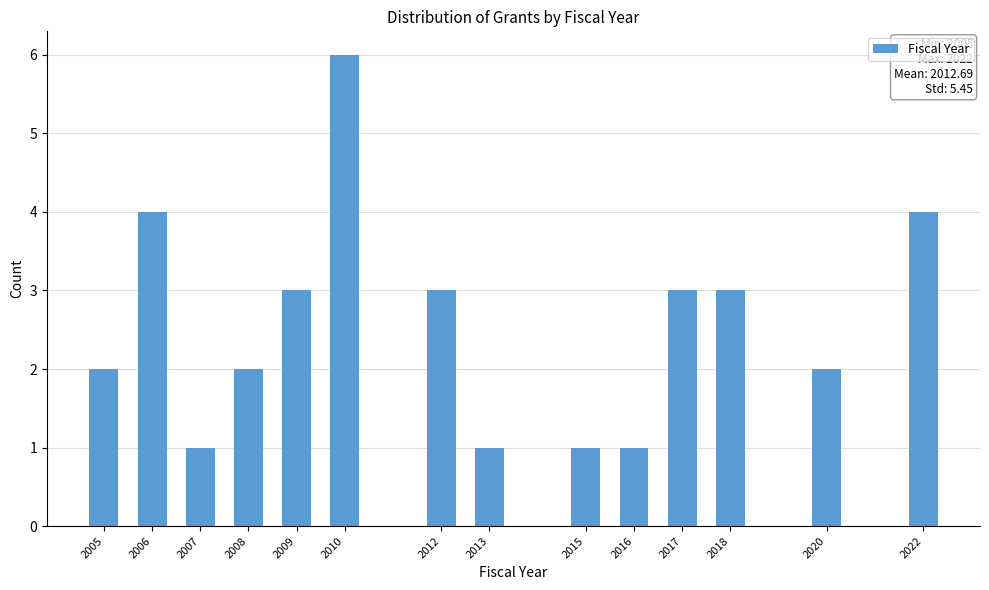

Reading right to left, transcribe all the data shown in this chart.

2022=4	2020=2	2018=3	2017=3	2016=1	2015=1	2013=1	2012=3	2010=6	2009=3	2008=2	2007=1	2006=4	2005=2